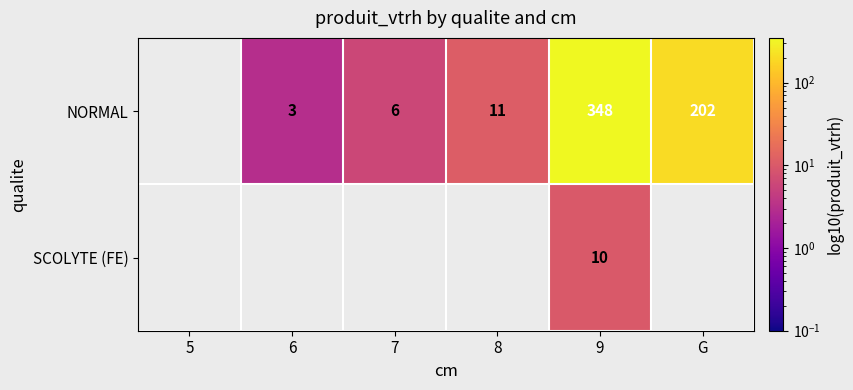

Rank the series at 9 from highest to lowest value.

NORMAL, SCOLYTE (FE)